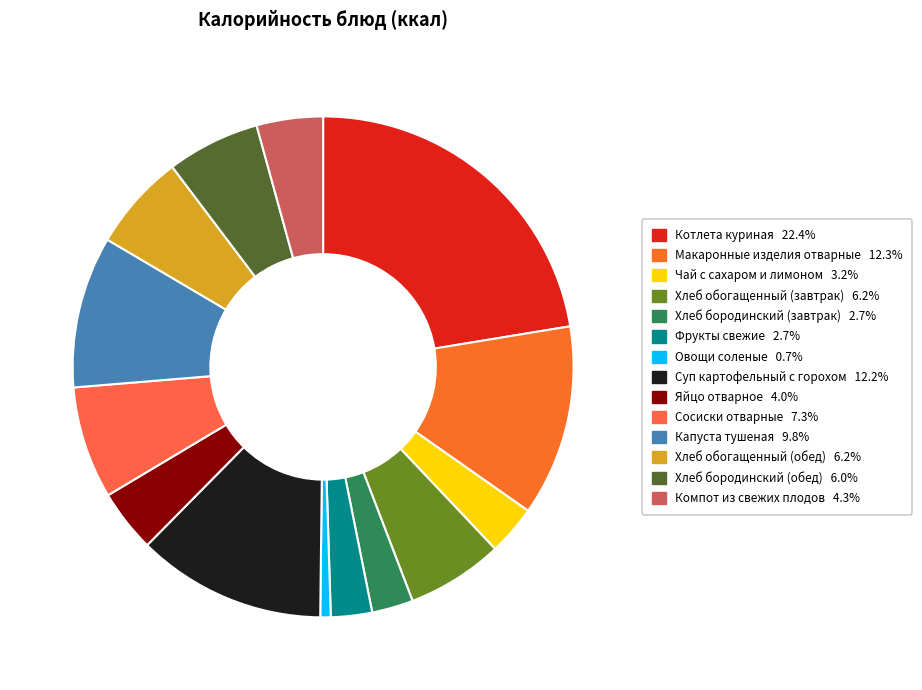

To the nearest percent, what is the difference between the Овощи соленые and Хлеб бородинский (обед) slice percentages?

5%